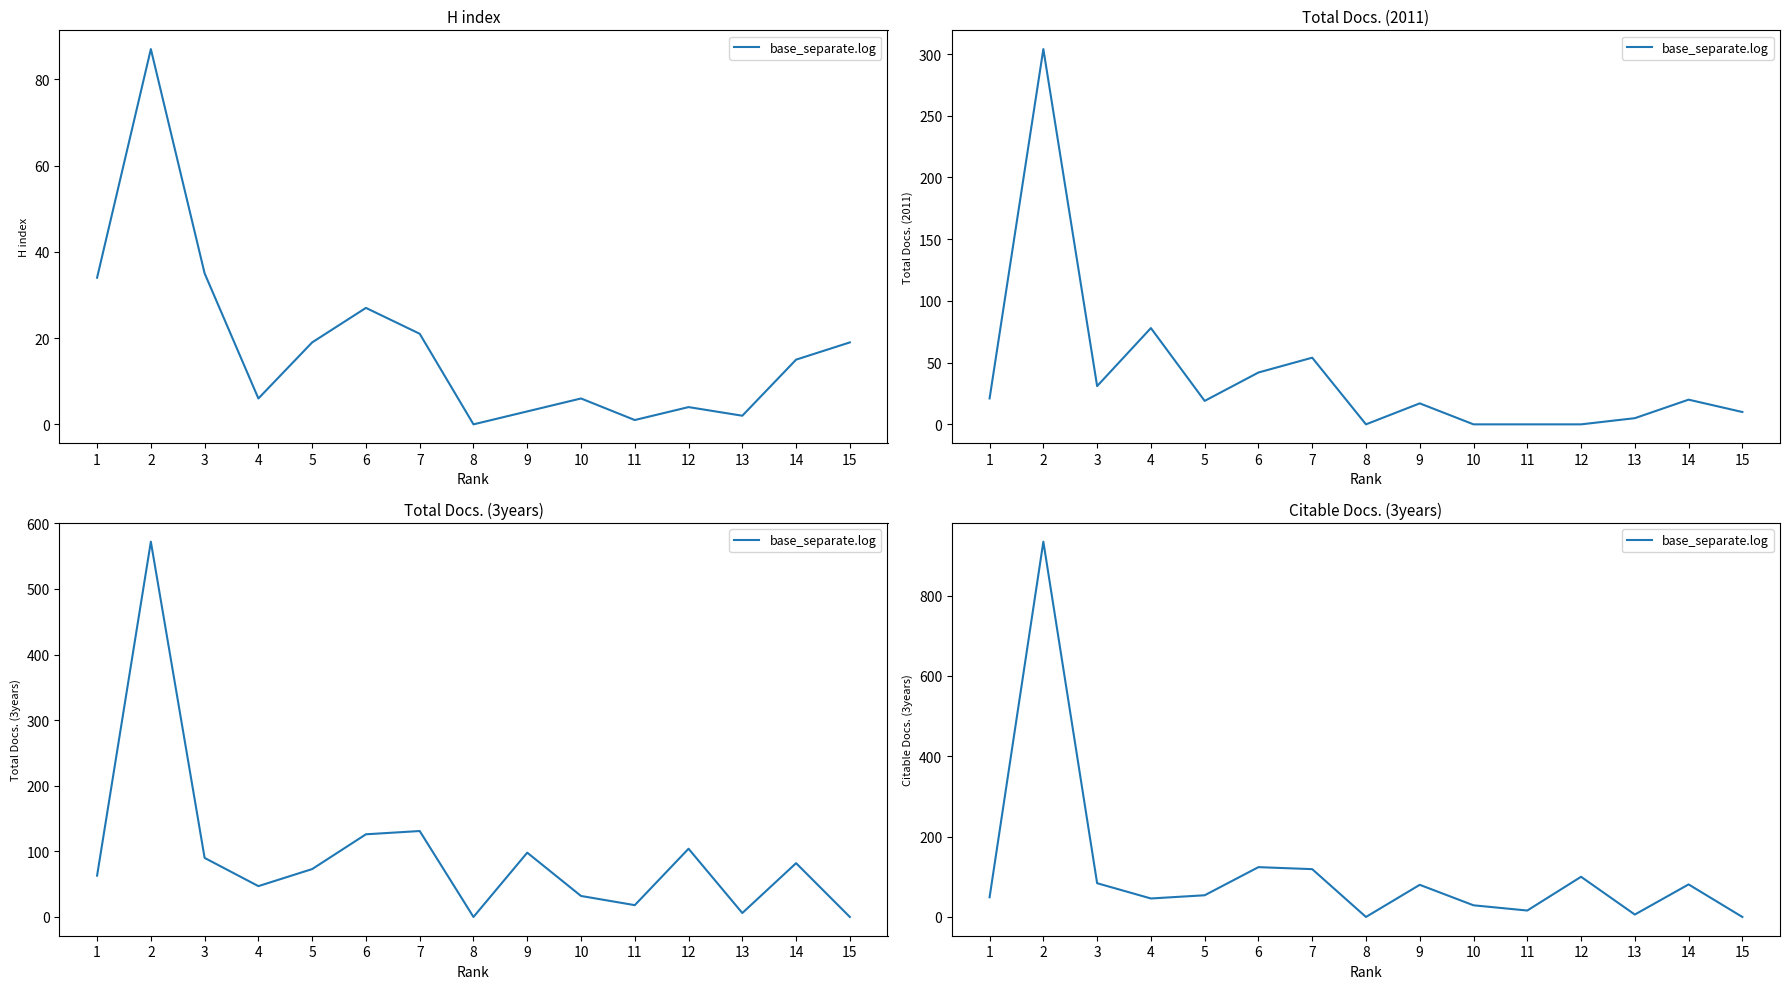

How many data points are above 54?

7